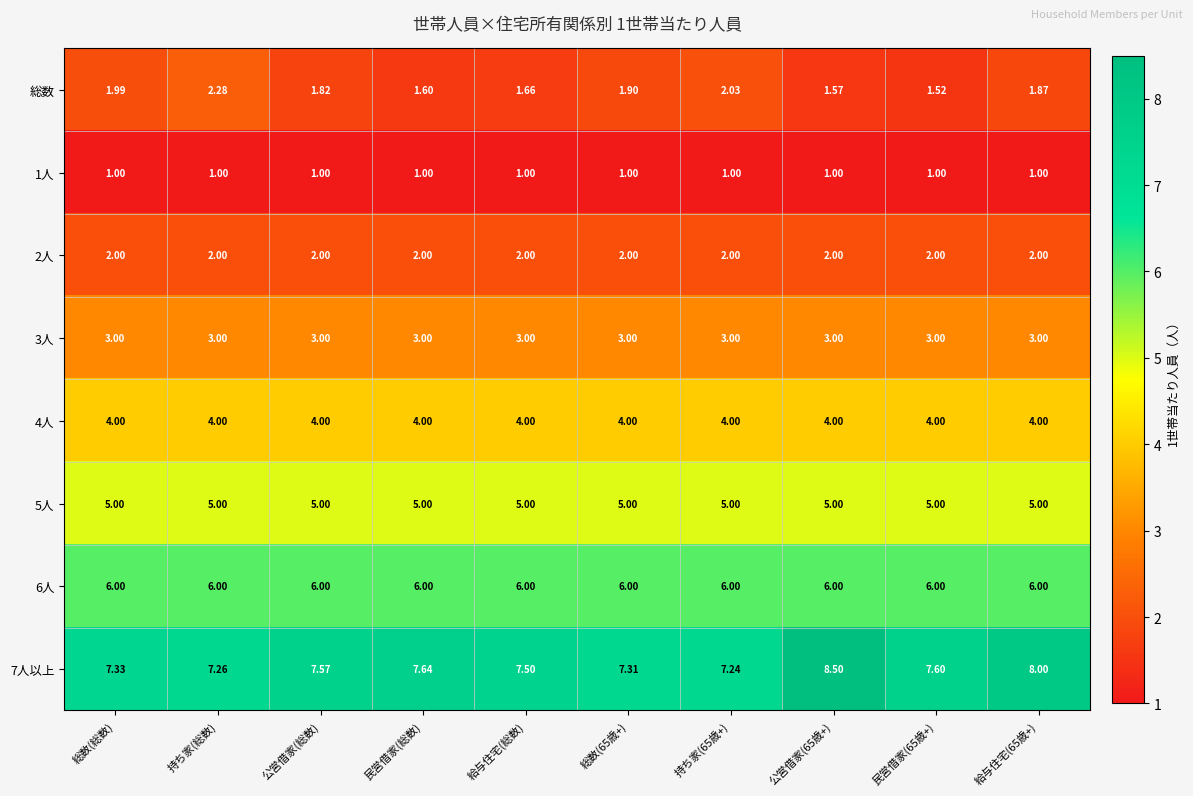

Reading left to right, list all the values displayed in this chart.

総数: 総数(総数)=2.0	持ち家(総数)=2.3	公営借家(総数)=1.8	民営借家(総数)=1.6	給与住宅(総数)=1.7	総数(65歳+)=1.9	持ち家(65歳+)=2.0	公営借家(65歳+)=1.6	民営借家(65歳+)=1.5	給与住宅(65歳+)=1.9
1人: 総数(総数)=1.0	持ち家(総数)=1.0	公営借家(総数)=1.0	民営借家(総数)=1.0	給与住宅(総数)=1.0	総数(65歳+)=1.0	持ち家(65歳+)=1.0	公営借家(65歳+)=1.0	民営借家(65歳+)=1.0	給与住宅(65歳+)=1.0
2人: 総数(総数)=2.0	持ち家(総数)=2.0	公営借家(総数)=2.0	民営借家(総数)=2.0	給与住宅(総数)=2.0	総数(65歳+)=2.0	持ち家(65歳+)=2.0	公営借家(65歳+)=2.0	民営借家(65歳+)=2.0	給与住宅(65歳+)=2.0
3人: 総数(総数)=3.0	持ち家(総数)=3.0	公営借家(総数)=3.0	民営借家(総数)=3.0	給与住宅(総数)=3.0	総数(65歳+)=3.0	持ち家(65歳+)=3.0	公営借家(65歳+)=3.0	民営借家(65歳+)=3.0	給与住宅(65歳+)=3.0
4人: 総数(総数)=4.0	持ち家(総数)=4.0	公営借家(総数)=4.0	民営借家(総数)=4.0	給与住宅(総数)=4.0	総数(65歳+)=4.0	持ち家(65歳+)=4.0	公営借家(65歳+)=4.0	民営借家(65歳+)=4.0	給与住宅(65歳+)=4.0
5人: 総数(総数)=5.0	持ち家(総数)=5.0	公営借家(総数)=5.0	民営借家(総数)=5.0	給与住宅(総数)=5.0	総数(65歳+)=5.0	持ち家(65歳+)=5.0	公営借家(65歳+)=5.0	民営借家(65歳+)=5.0	給与住宅(65歳+)=5.0
6人: 総数(総数)=6.0	持ち家(総数)=6.0	公営借家(総数)=6.0	民営借家(総数)=6.0	給与住宅(総数)=6.0	総数(65歳+)=6.0	持ち家(65歳+)=6.0	公営借家(65歳+)=6.0	民営借家(65歳+)=6.0	給与住宅(65歳+)=6.0
7人以上: 総数(総数)=7.3	持ち家(総数)=7.3	公営借家(総数)=7.6	民営借家(総数)=7.6	給与住宅(総数)=7.5	総数(65歳+)=7.3	持ち家(65歳+)=7.2	公営借家(65歳+)=8.5	民営借家(65歳+)=7.6	給与住宅(65歳+)=8.0